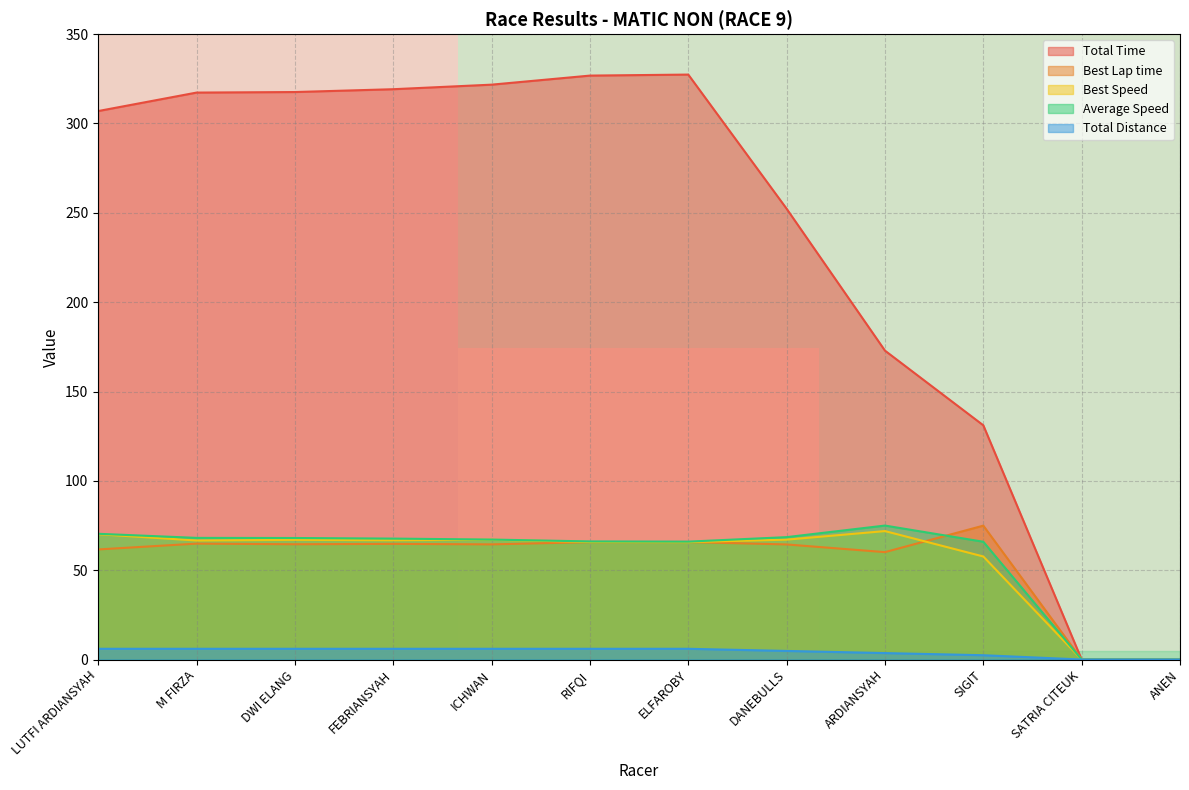

What is the maximum value for Best Lap time?

74.9